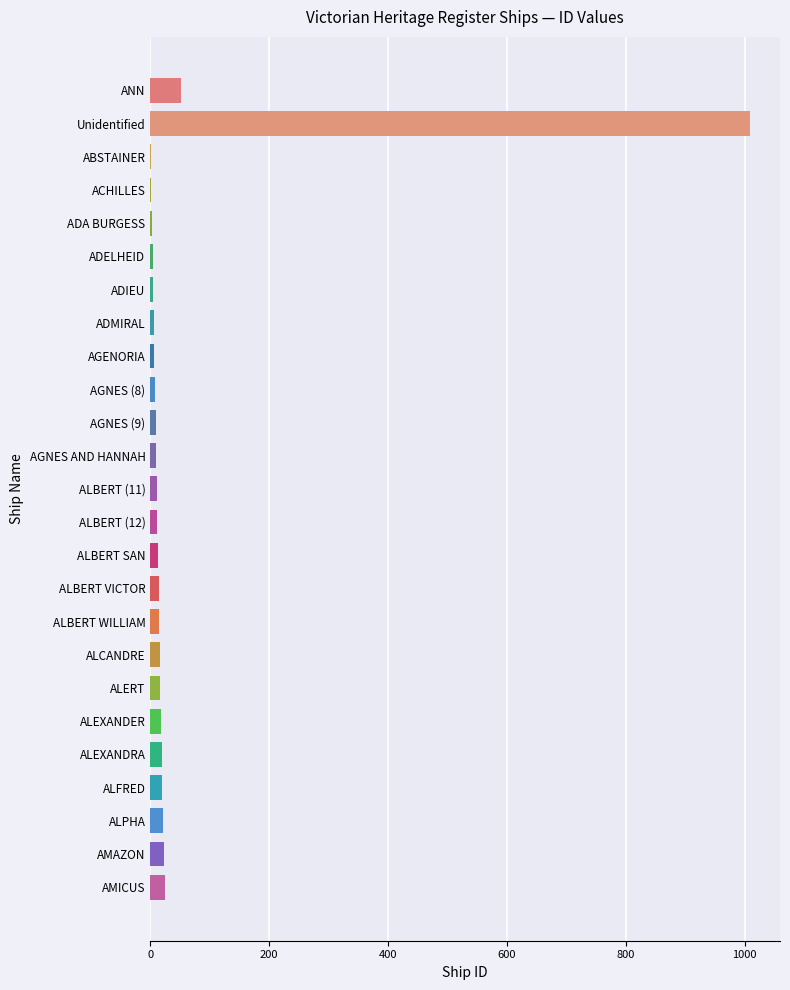

At which category does the chart reach its peak across all series?

Unidentified